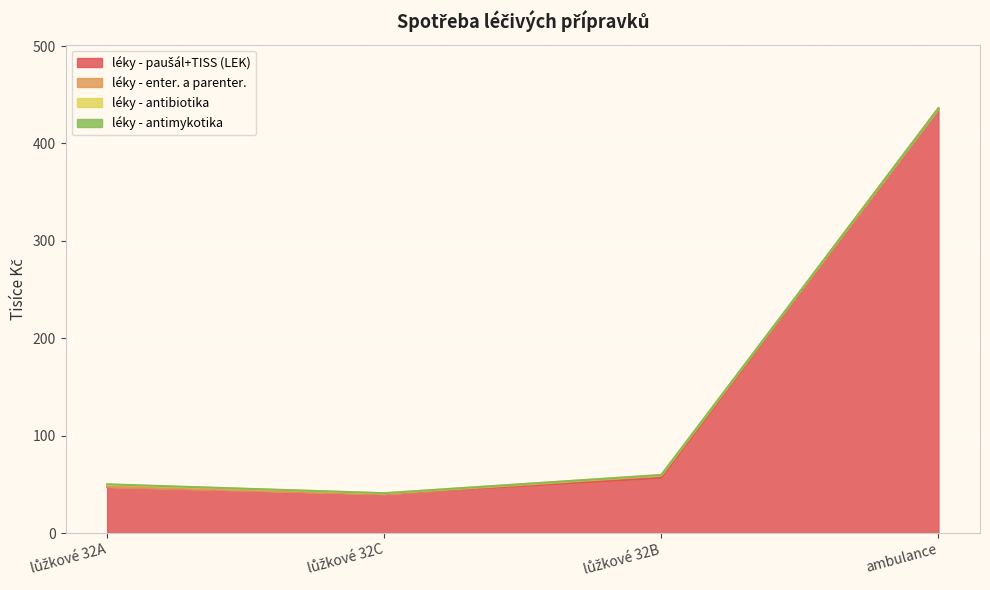

Reading right to left, transcribe all the data shown in this chart.

léky - paušál+TISS (LEK): ambulance=436.1	lůžkové 32B=56.7	lůžkové 32C=40.2	lůžkové 32A=47.6
léky - enter. a parenter.: ambulance=0.0	lůžkové 32B=2.1	lůžkové 32C=0.0	lůžkové 32A=0.0
léky - antibiotika: ambulance=0.0	lůžkové 32B=0.8	lůžkové 32C=0.8	lůžkové 32A=2.1
léky - antimykotika: ambulance=0.0	lůžkové 32B=0.1	lůžkové 32C=0.0	lůžkové 32A=0.4